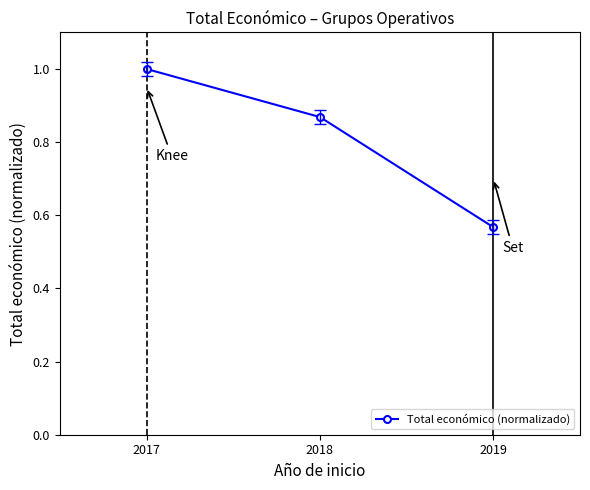

What is the difference between the maximum and minimum values?

0.4